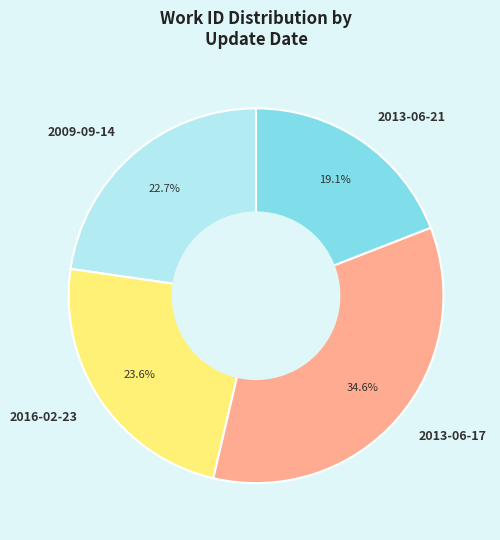

What is the largest slice in the pie chart?

2013-06-17